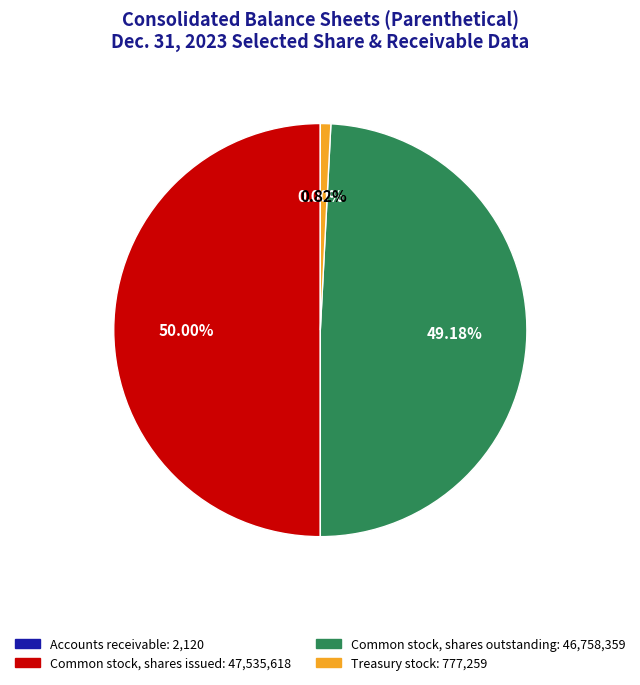

Which has a higher value, Common stock, shares outstanding or Treasury stock?

Common stock, shares outstanding